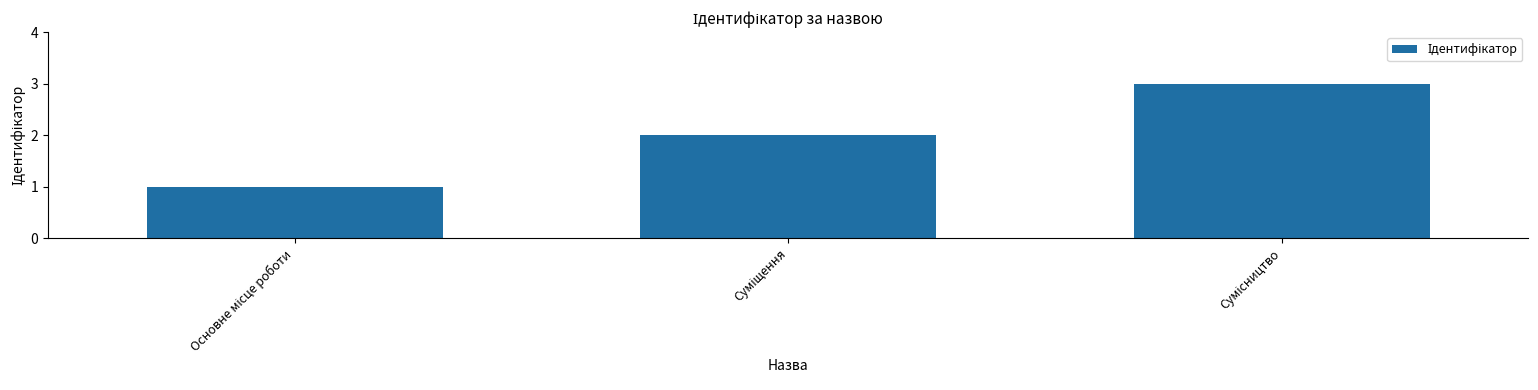

What is the smallest value displayed?

1